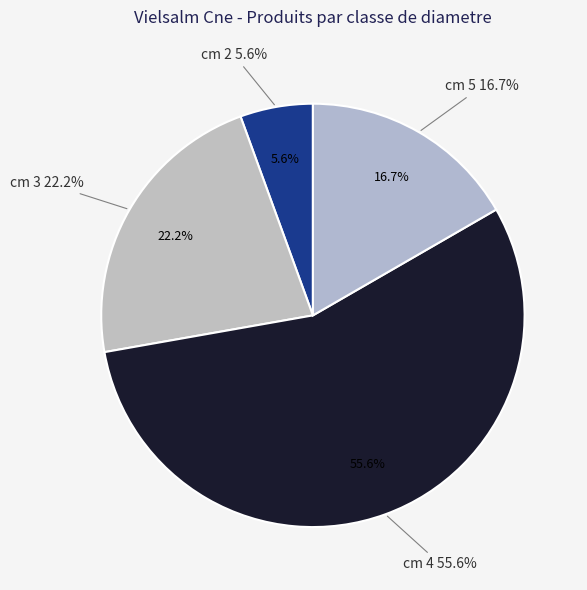

Approximately how many times larger is the value at 5 compared to 2?

3.0